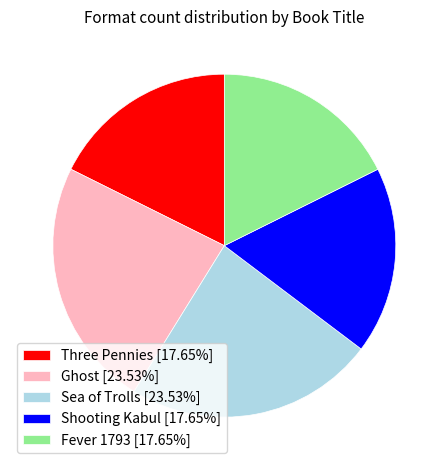

Is the sum of Sea of Trolls [23.53%] and Fever 1793 [17.65%] greater than half?

No